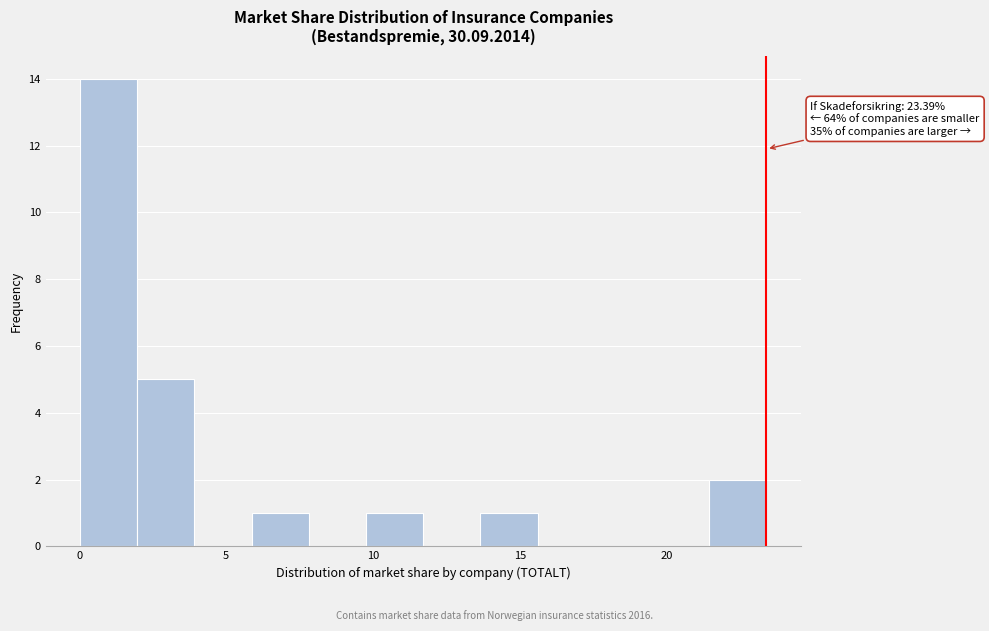

Read against the x-axis, roughly where is the centre of the tallest bar?

1.0